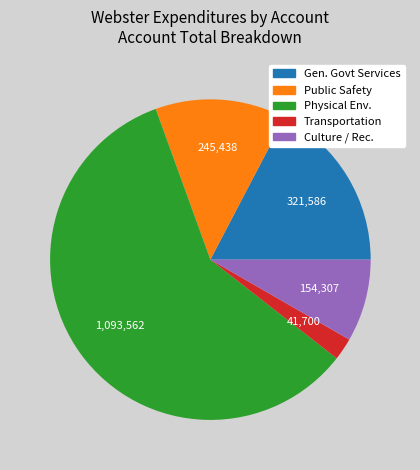

Is it true that Physical Env. is 59% of the pie?

True